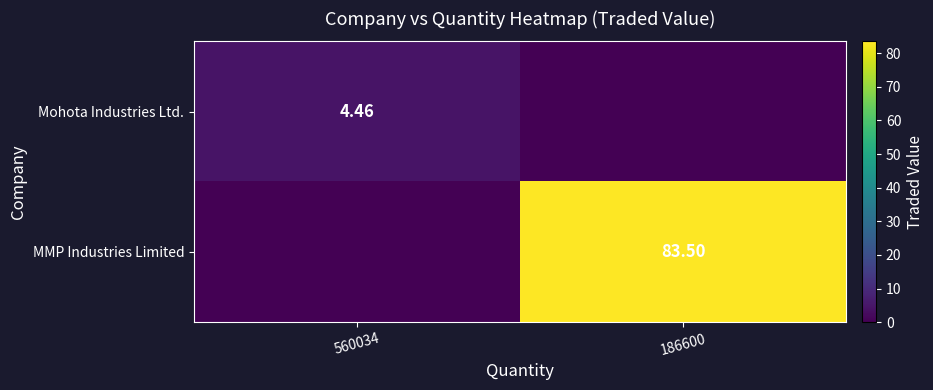

At which category is the sum across all series the highest?

186600